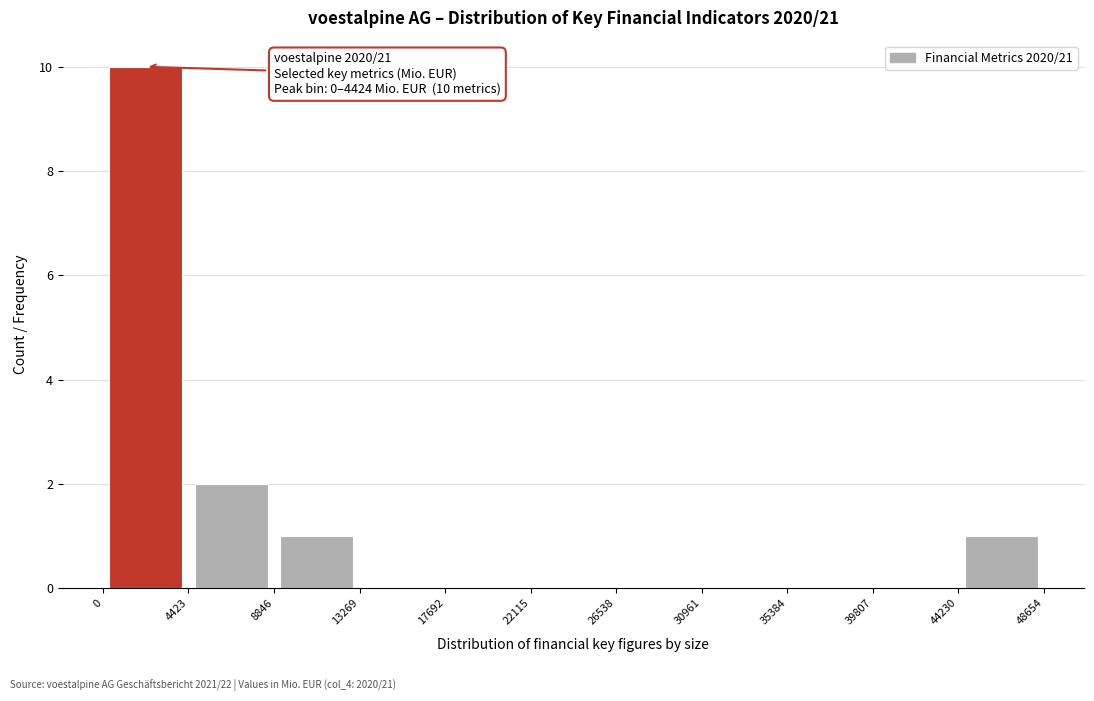

Over which range of the x-axis is the bar tallest?

0 to 4423